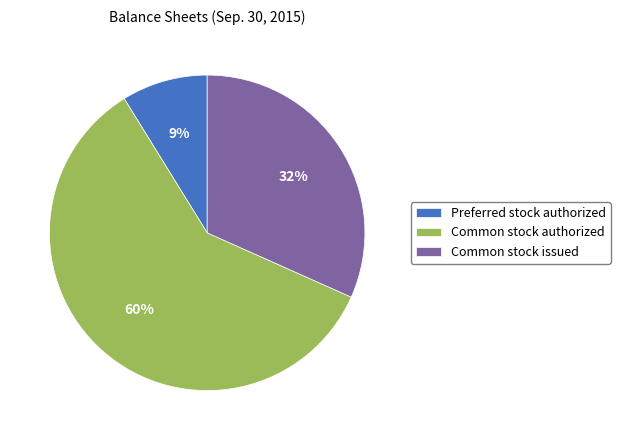

Does Common stock authorized account for over 50% of the chart?

Yes